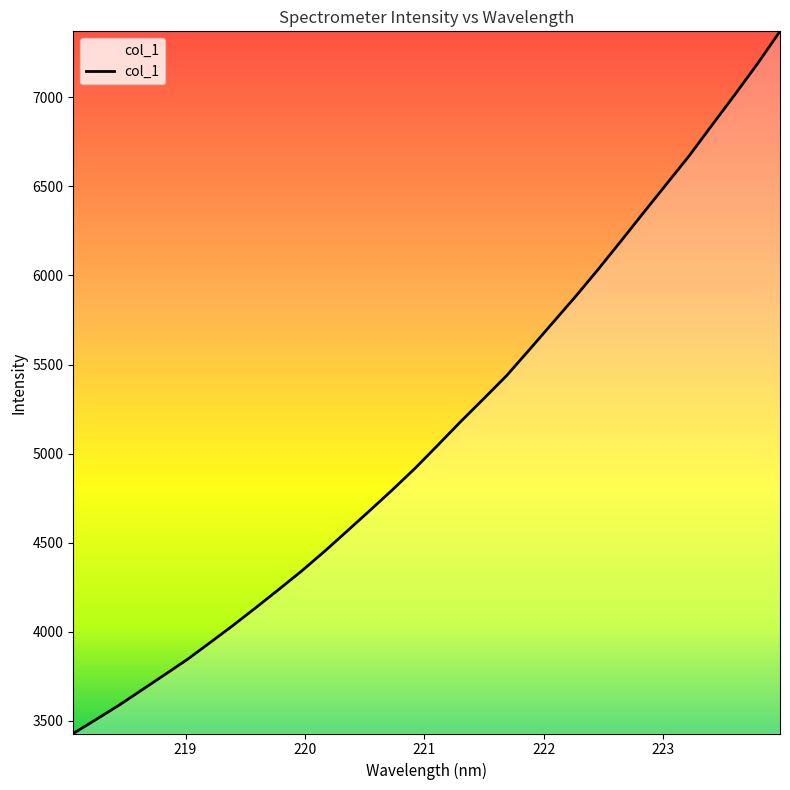

What is the minimum value shown in the chart?

3429.4